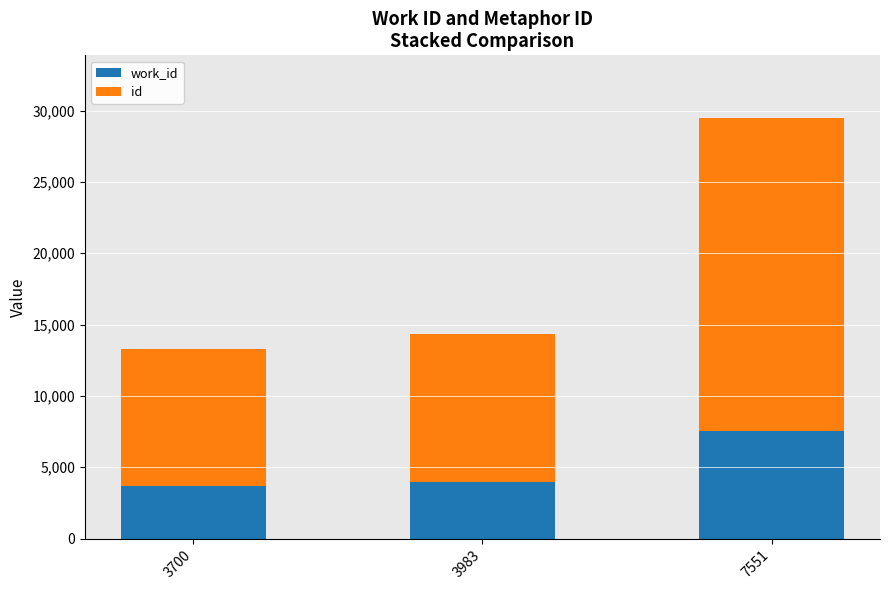

At which category is the sum across all series the highest?

7551